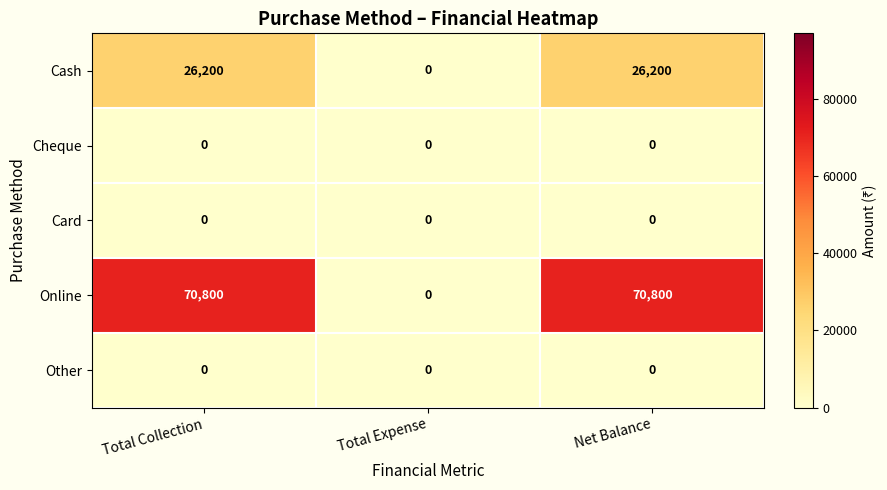

What is the maximum value shown in the chart?

70800